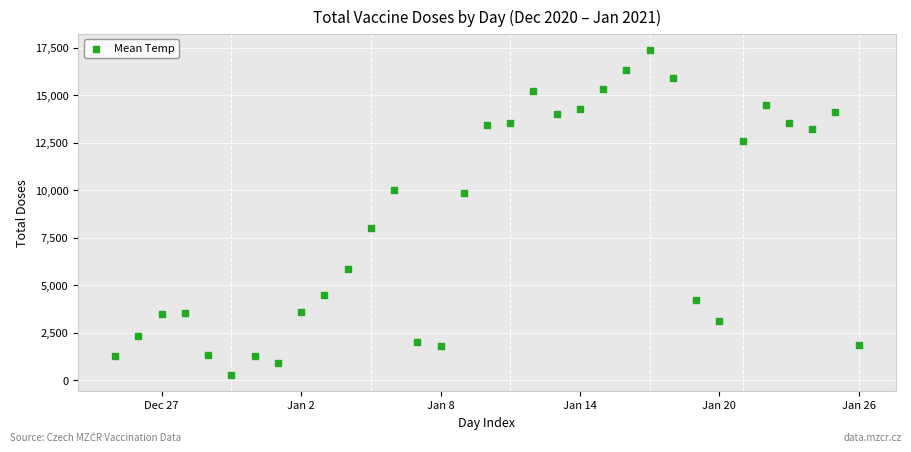

What is the range of X values (max minus min)?

32